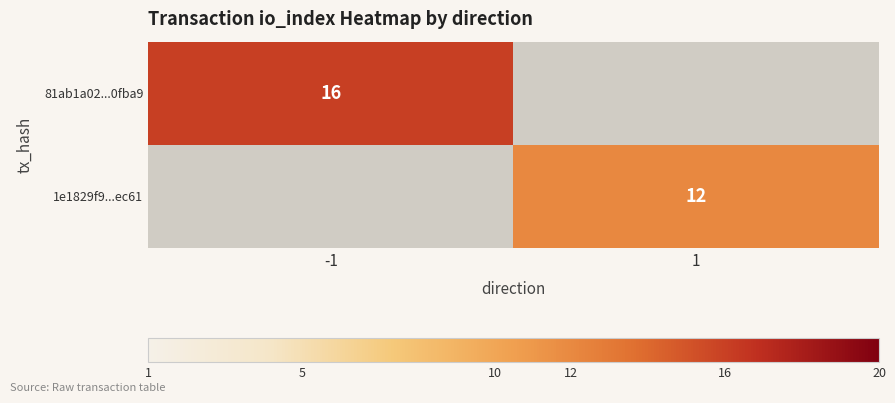

The 1e1829f9...ec61 series shows 5 at 1. True or false?

False